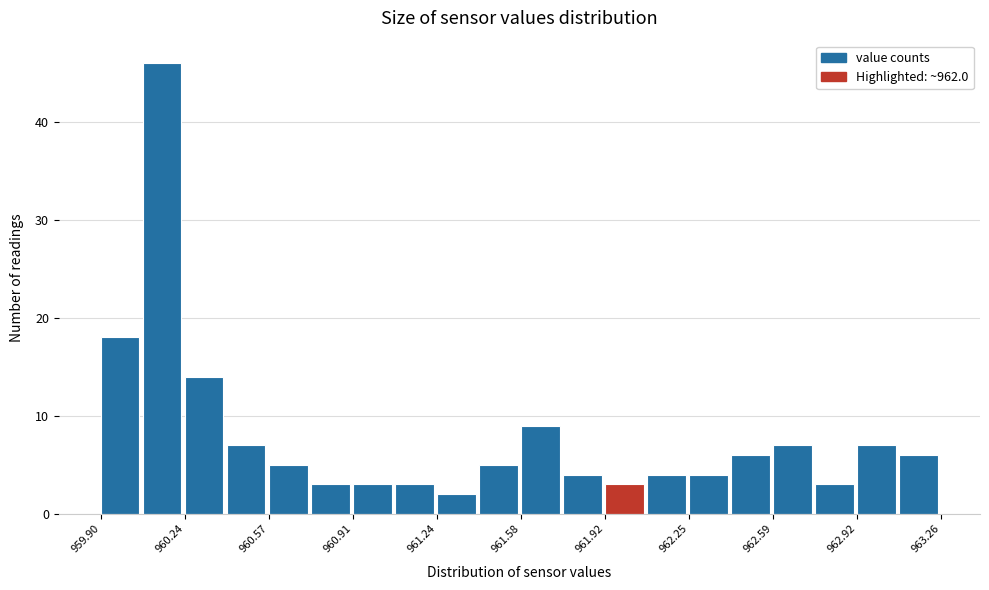

Read against the x-axis, roughly where is the centre of the tallest bar?

960.15